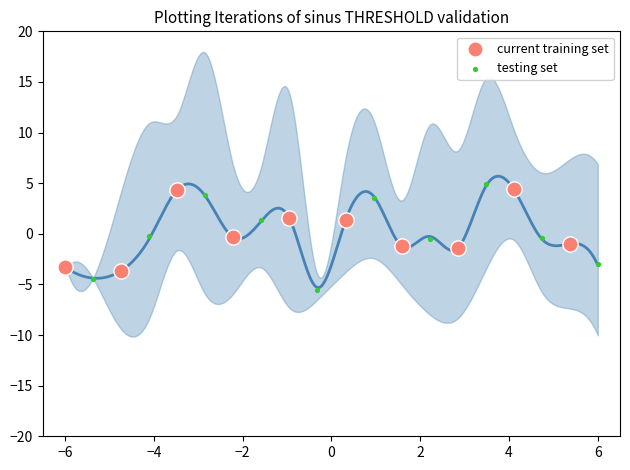

Which series reaches the minimum Y coordinate?

testing set